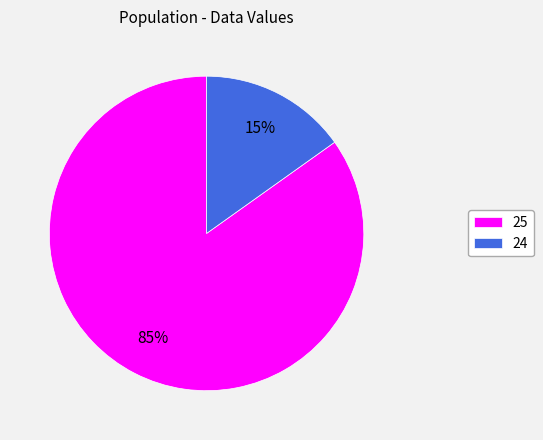

Which has a higher value, 24 or 25?

25